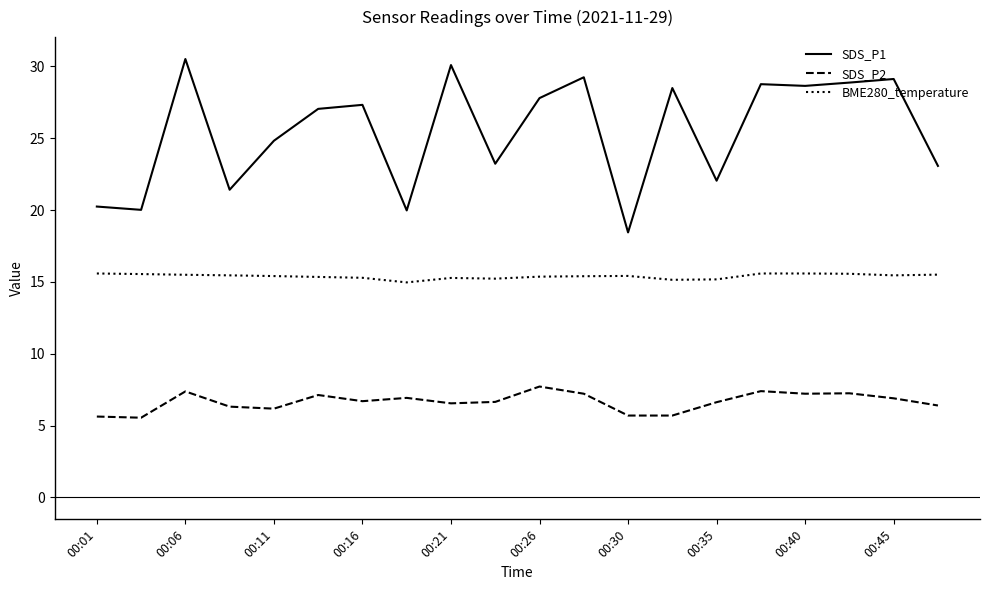

True or false: SDS_P1 and SDS_P2 cross at least once.

False